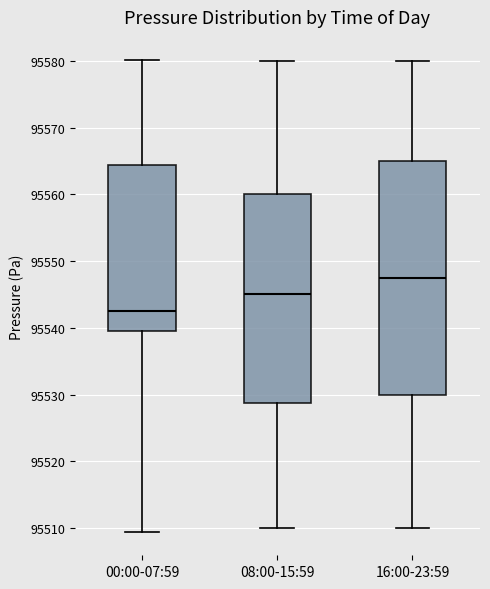

Which box's median line is the highest?

16:00-23:59